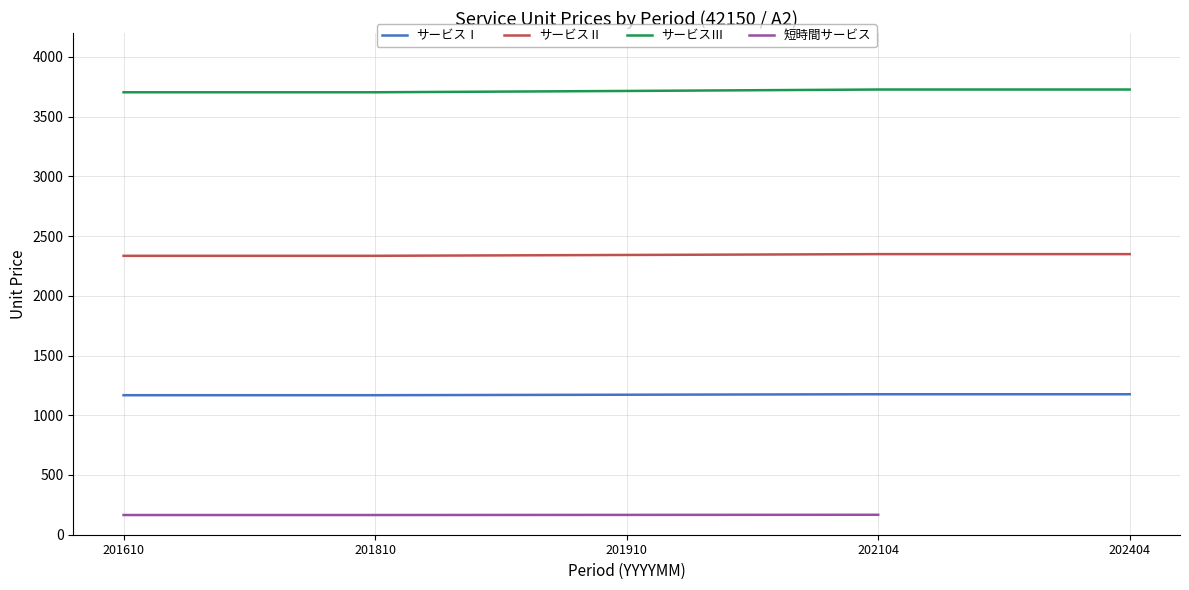

The value of サービスⅠ at 201810 is 661. True or false?

False